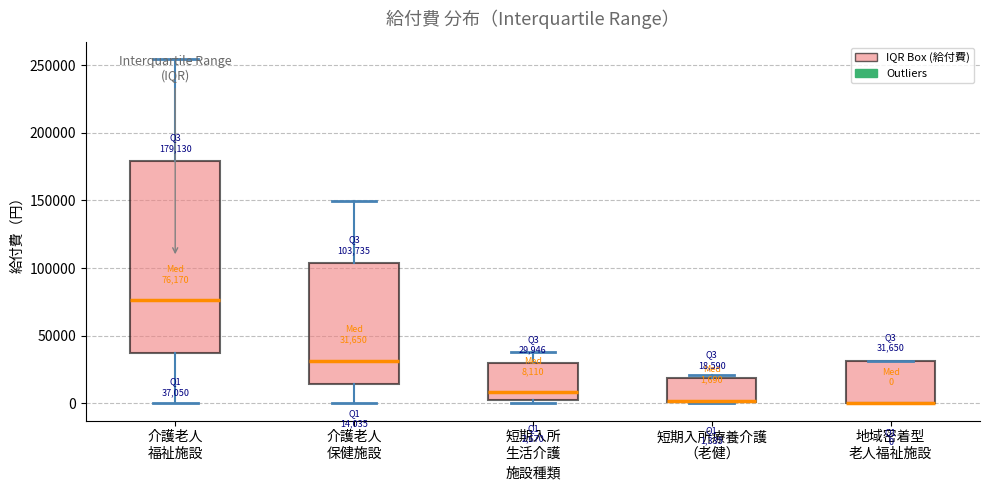

Comparing the boxes themselves (not the whiskers), which one is the tallest?

介護老人 福祉施設